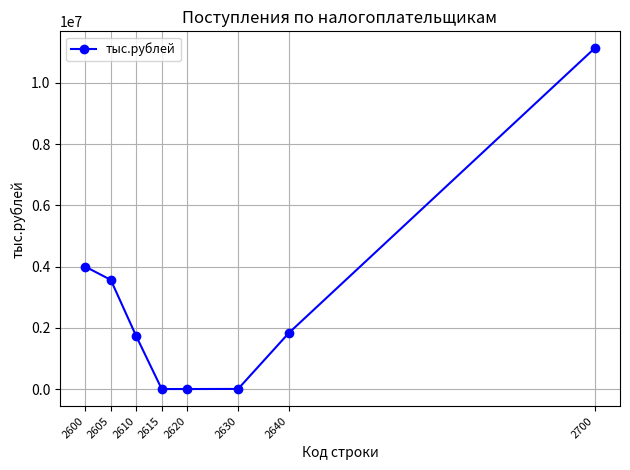

What value does the data have at 2600, to the nearest 10?

3996660